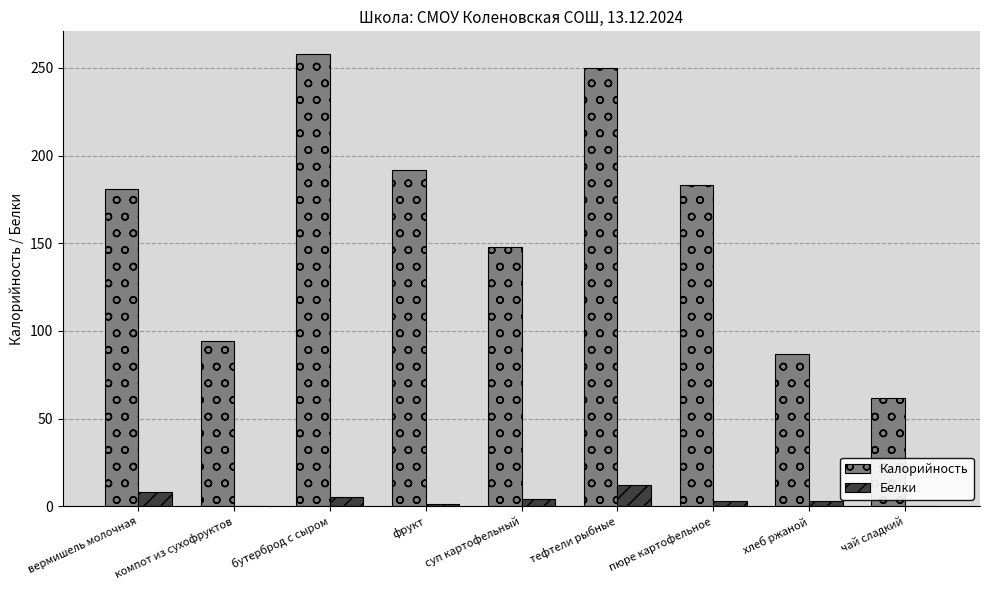

What is the sum of all Белки values?

36